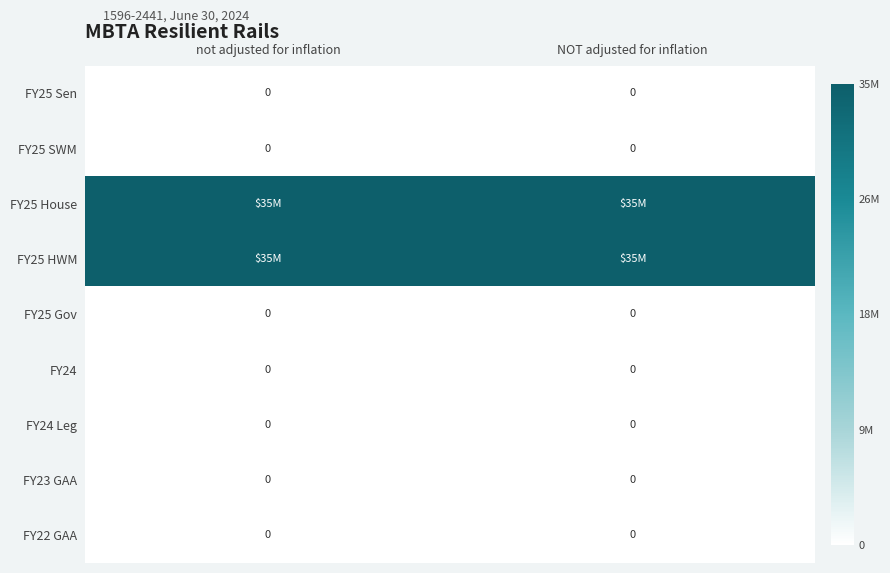

Is it true that FY25 SWM equals 0 at NOT adjusted for inflation?

True